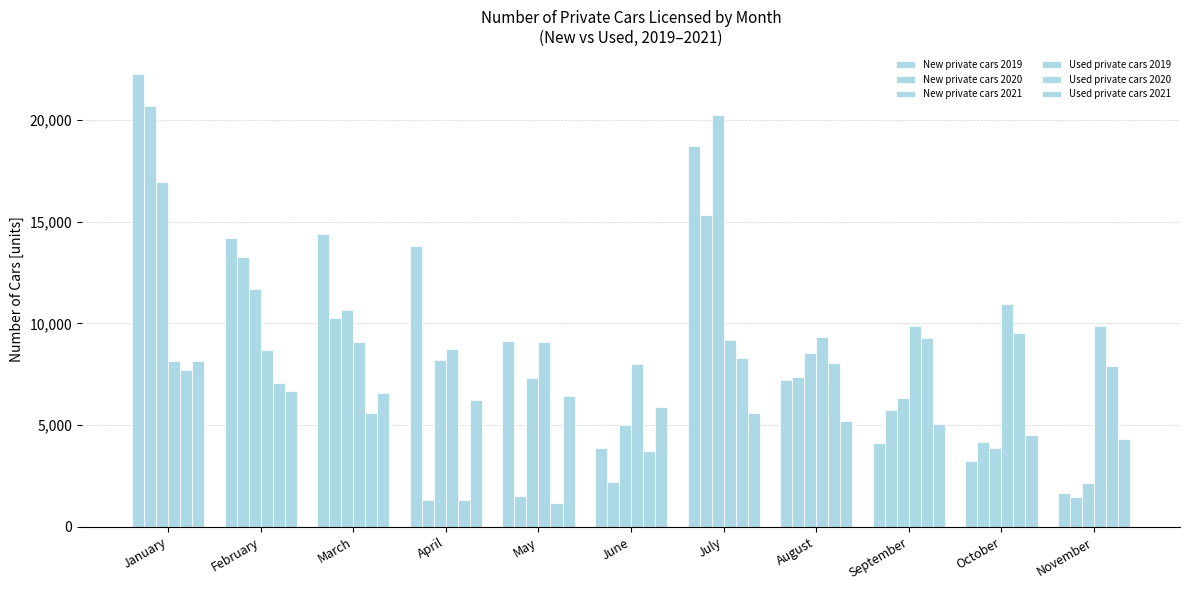

Where is New private cars 2019 nearest to the value 11977?

April